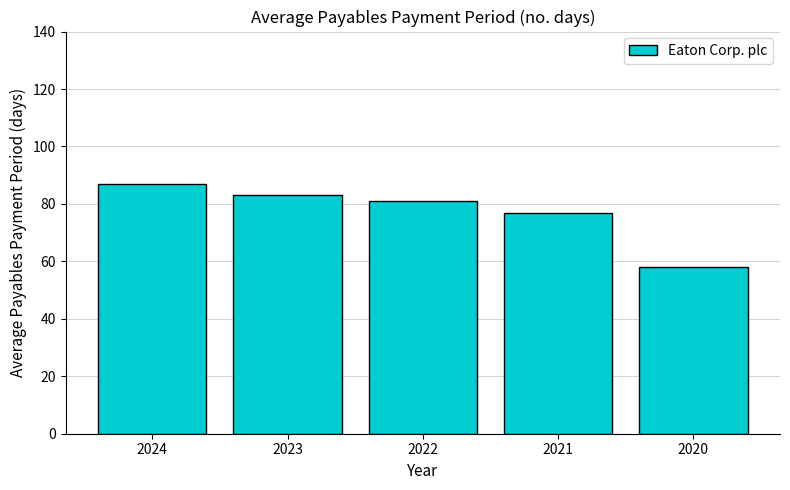

Reading left to right, extract all data points from this chart.

2024=87	2023=83	2022=81	2021=77	2020=58